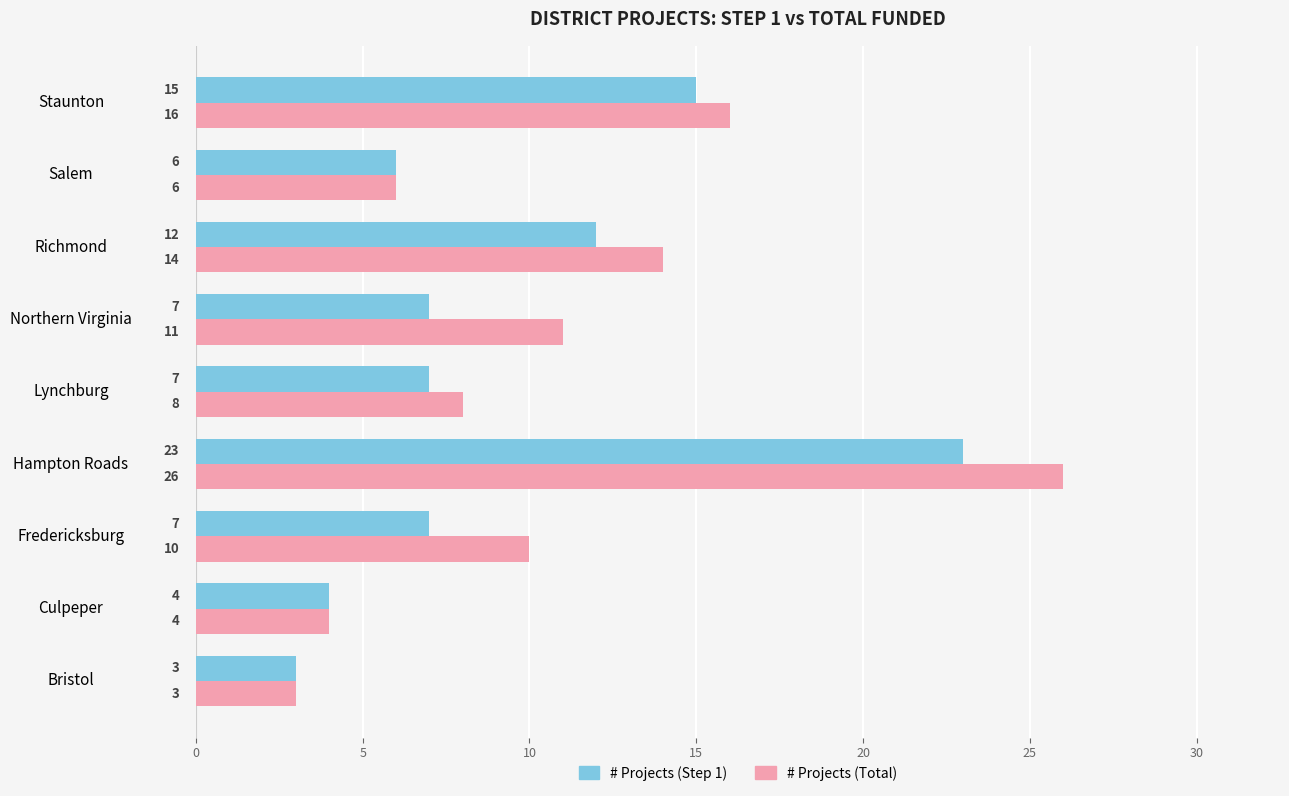

Is it true that # Projects (Total) equals 4 at Culpeper?

True